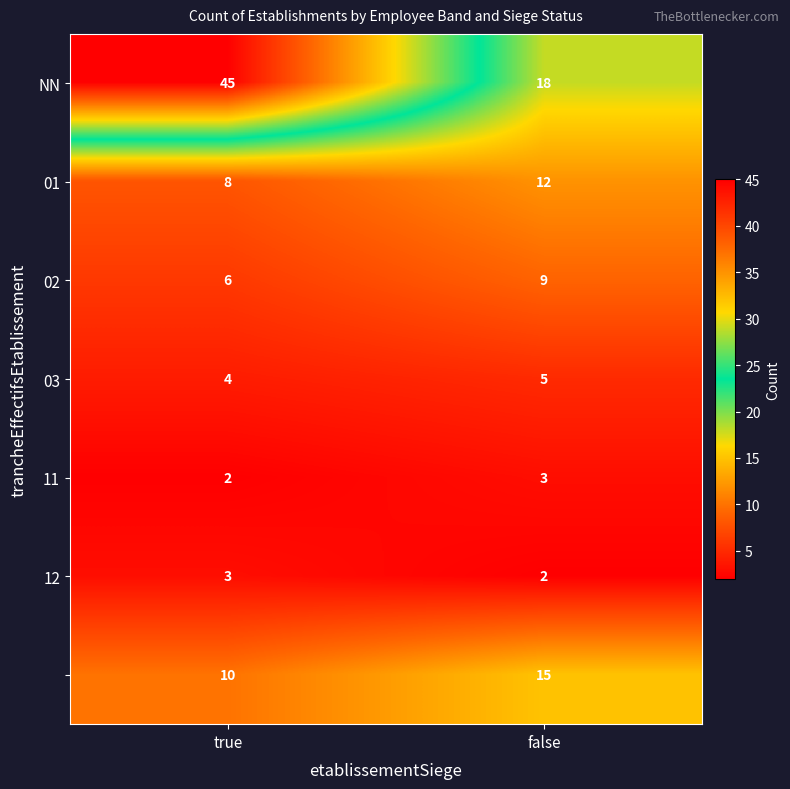

What is the difference between the highest and lowest values at false?

16